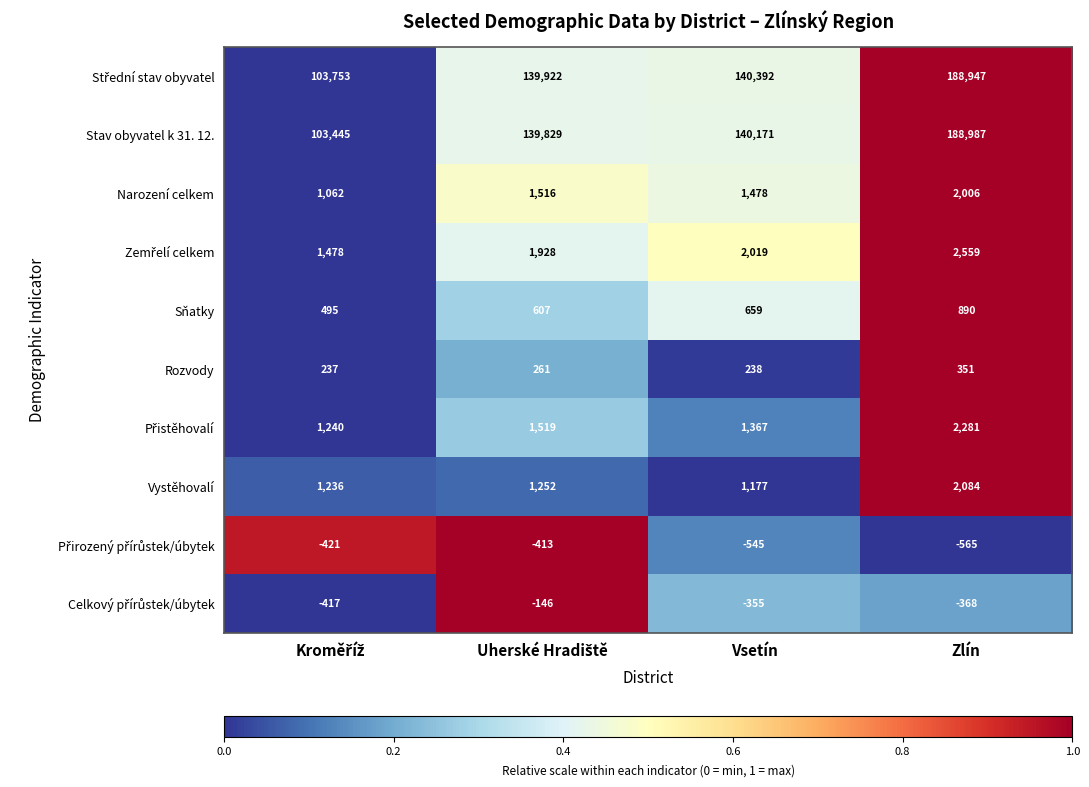

What value does the Stav obyvatel k 31. 12. series have at Zlín?

188987